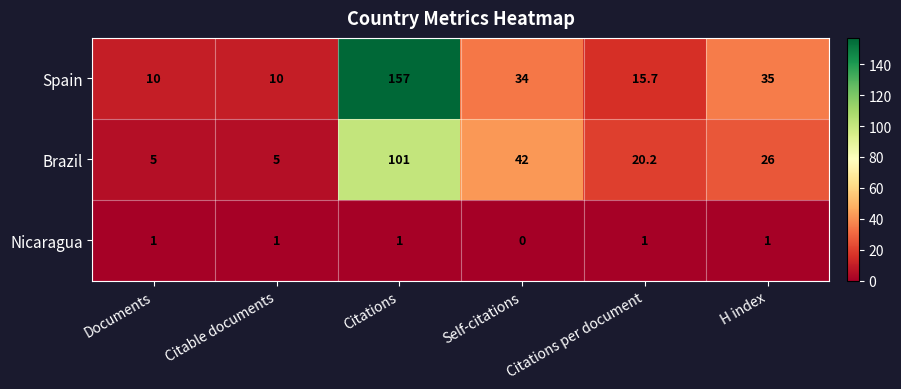

Which label corresponds to the smallest value in the chart?

Self-citations